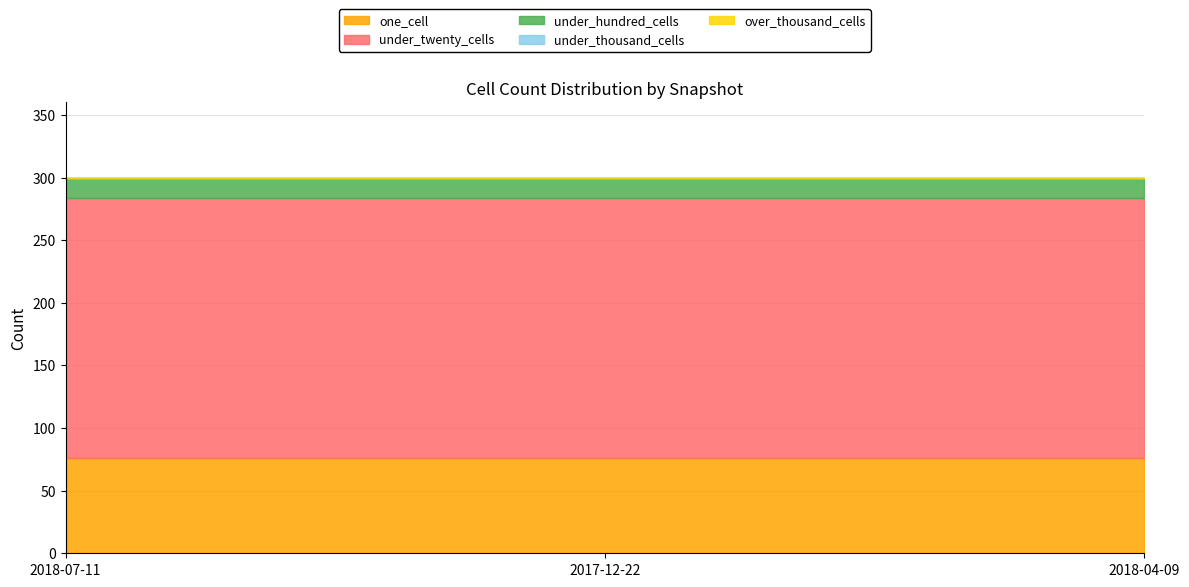

What is the minimum value for under_hundred_cells?

16